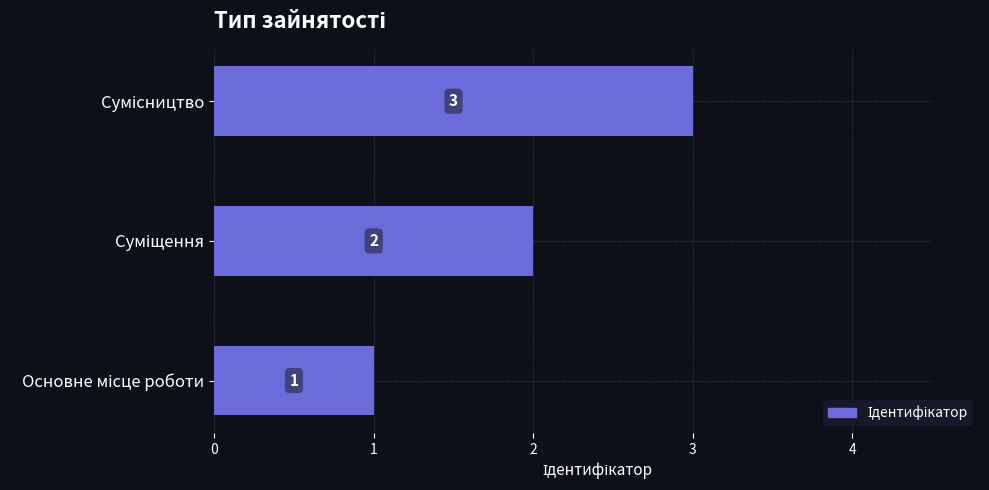

What is the sum of all values?

6